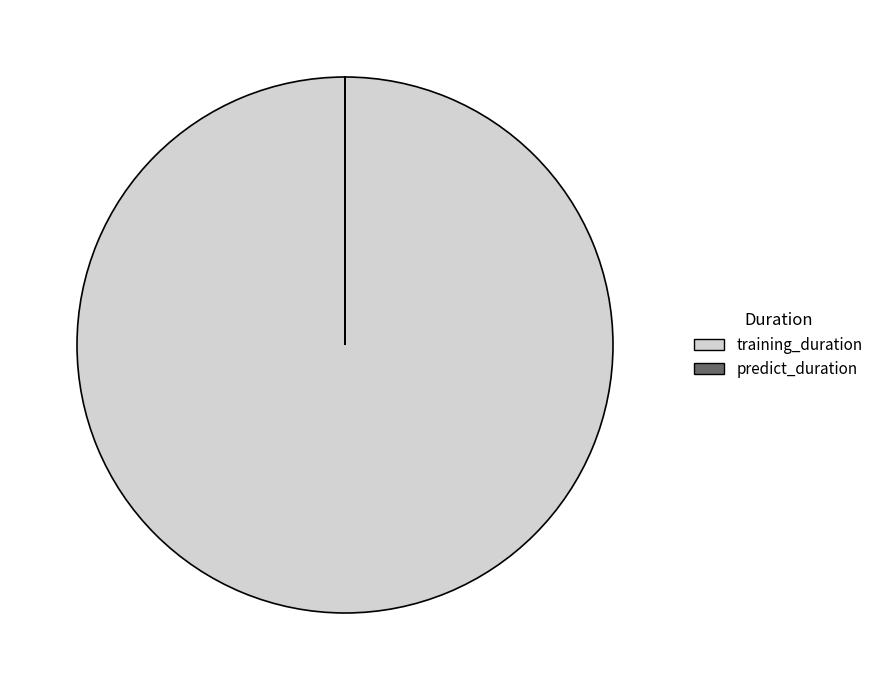

Which slice is the largest?

training_duration